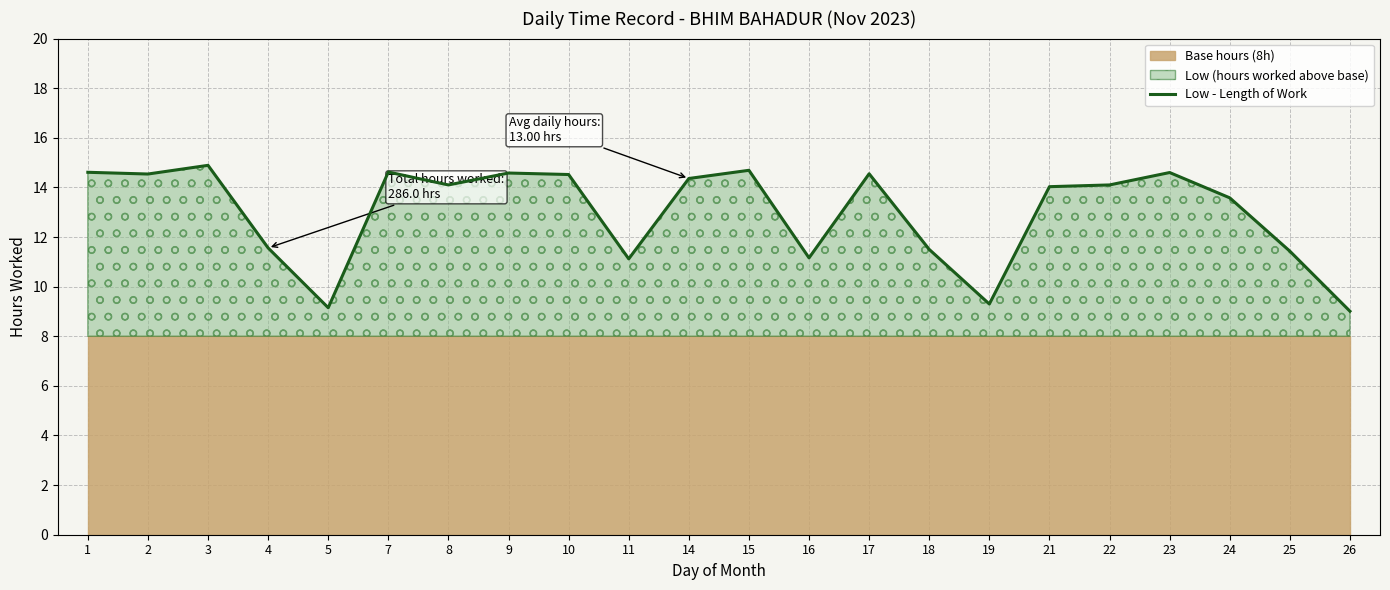

List the labels in order of value, largest first.

3, 15, 7, 1, 23, 9, 17, 2, 10, 14, 8, 22, 21, 24, 4, 18, 25, 16, 11, 19, 5, 26